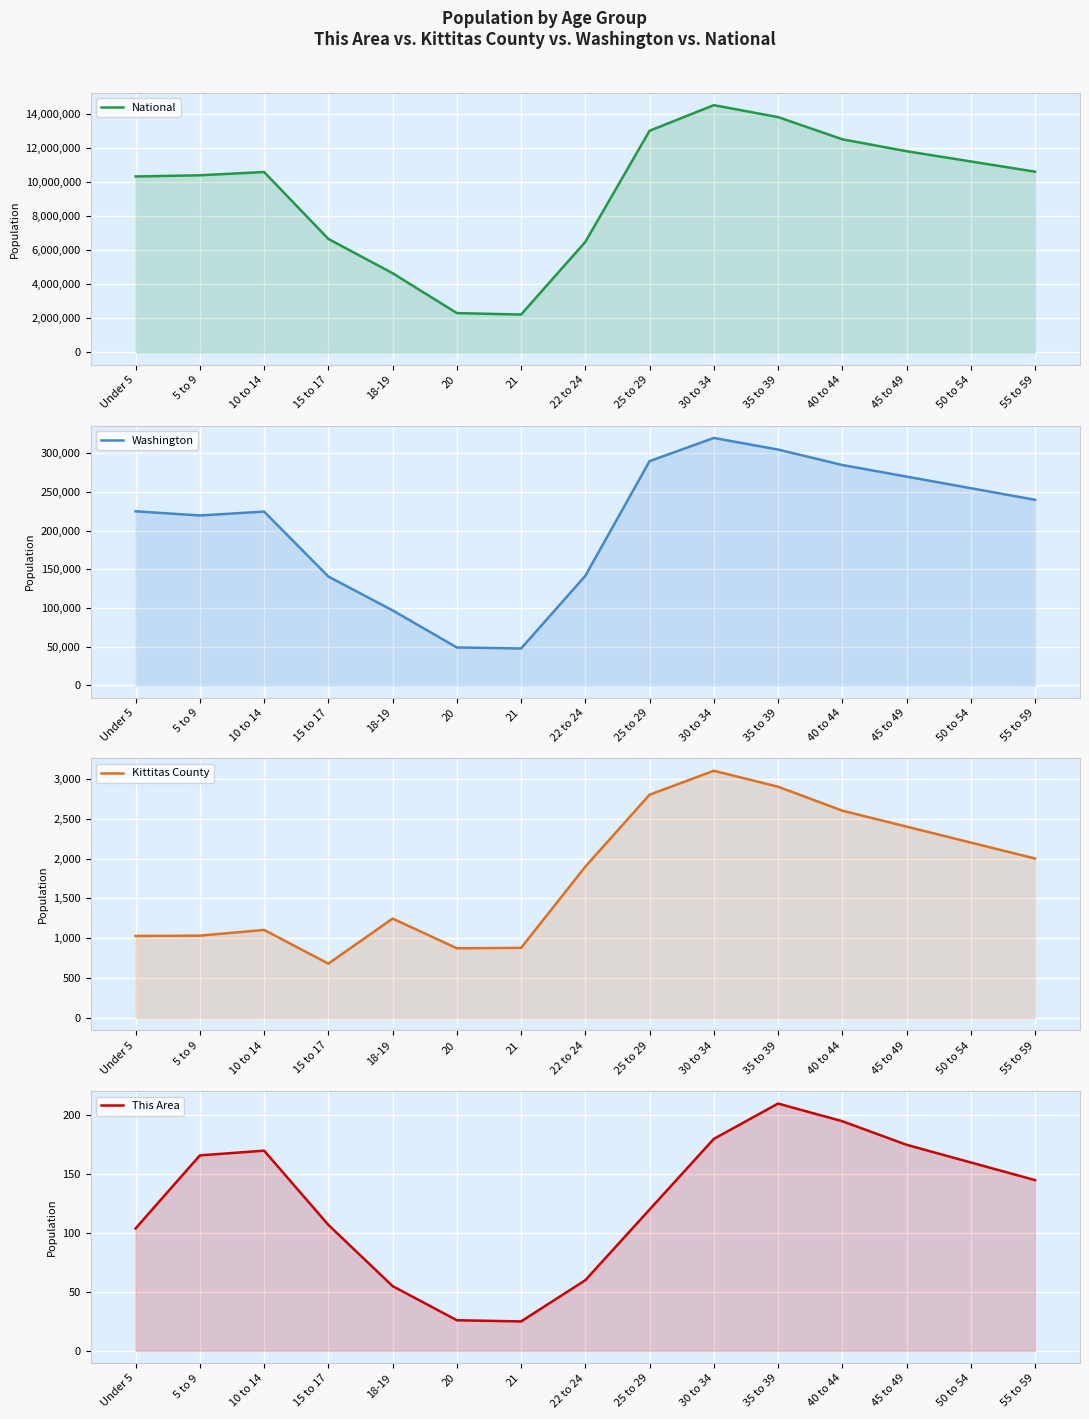

The value of Washington at Under 5 is 225088. True or false?

True